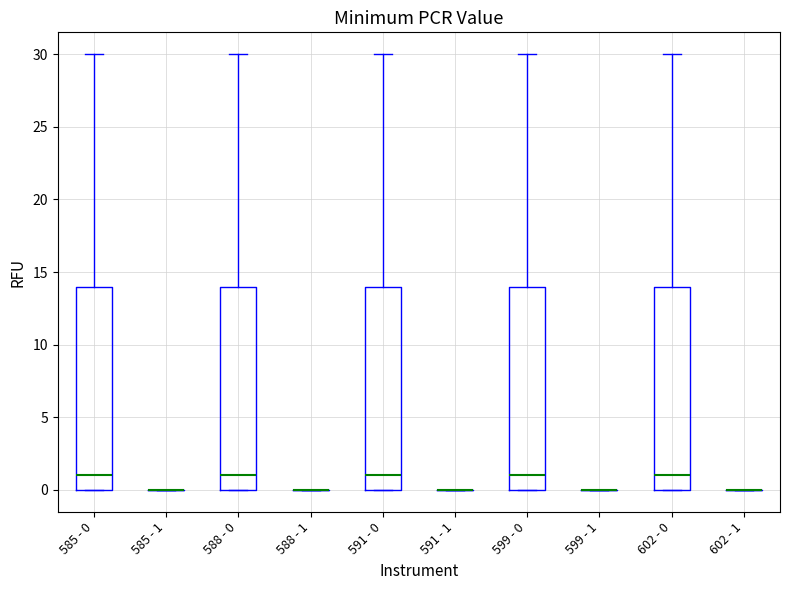

Reading left to right, transcribe this box plot: for each box, give where its median line is, the range the box spans, and where its two whiskers end, as read against the y-axis. The values are not printed on the chart, so give them approximately, as read against the axis.

585 - 0: median 1, box 0 to 14, whiskers 0 to 30
585 - 1: box collapsed to a line at 0, whiskers 0 to 0
588 - 0: median 1, box 0 to 14, whiskers 0 to 30
588 - 1: box collapsed to a line at 0, whiskers 0 to 0
591 - 0: median 1, box 0 to 14, whiskers 0 to 30
591 - 1: box collapsed to a line at 0, whiskers 0 to 0
599 - 0: median 1, box 0 to 14, whiskers 0 to 30
599 - 1: box collapsed to a line at 0, whiskers 0 to 0
602 - 0: median 1, box 0 to 14, whiskers 0 to 30
602 - 1: box collapsed to a line at 0, whiskers 0 to 0